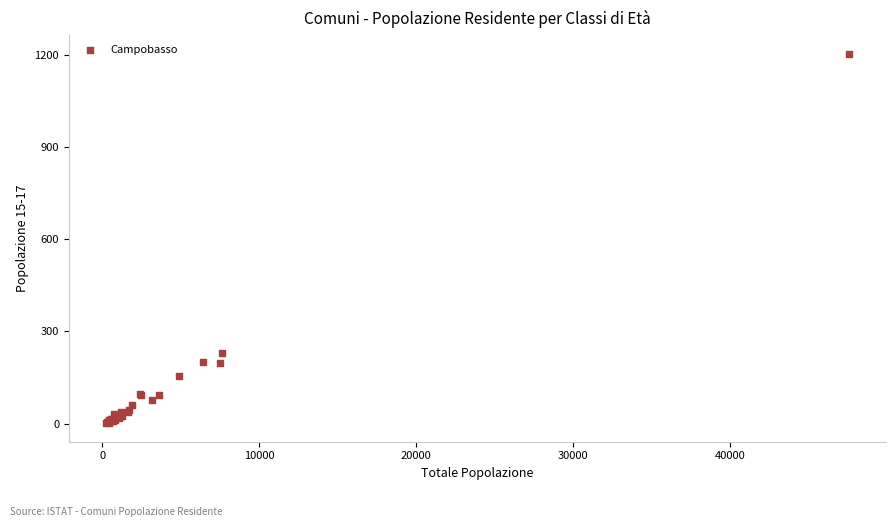

What Y value in the scatter plot is closest to 602?

229